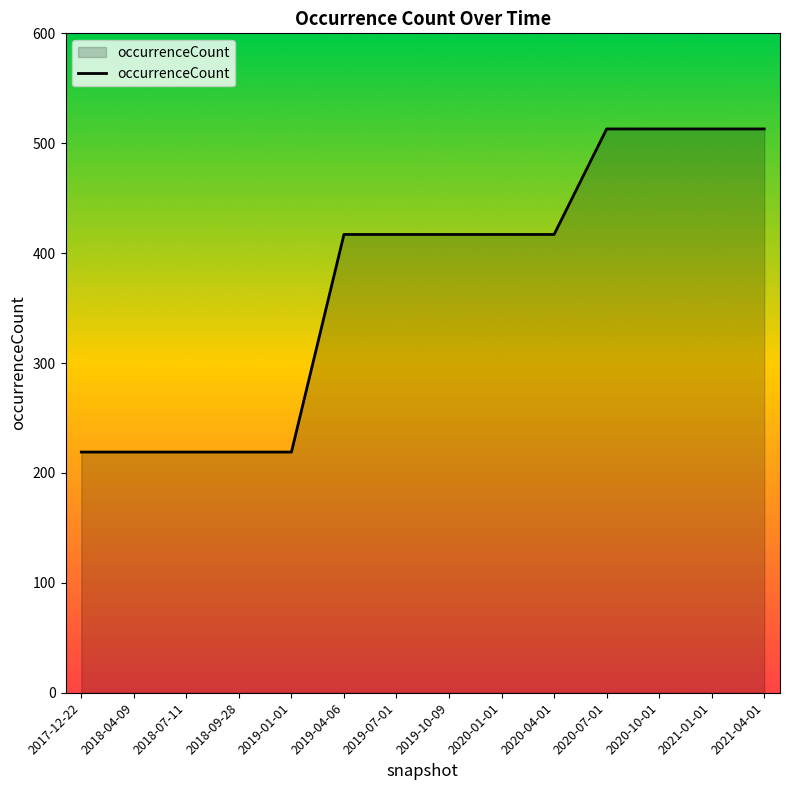

Which has a higher value, 2018-09-28 or 2020-01-01?

2020-01-01